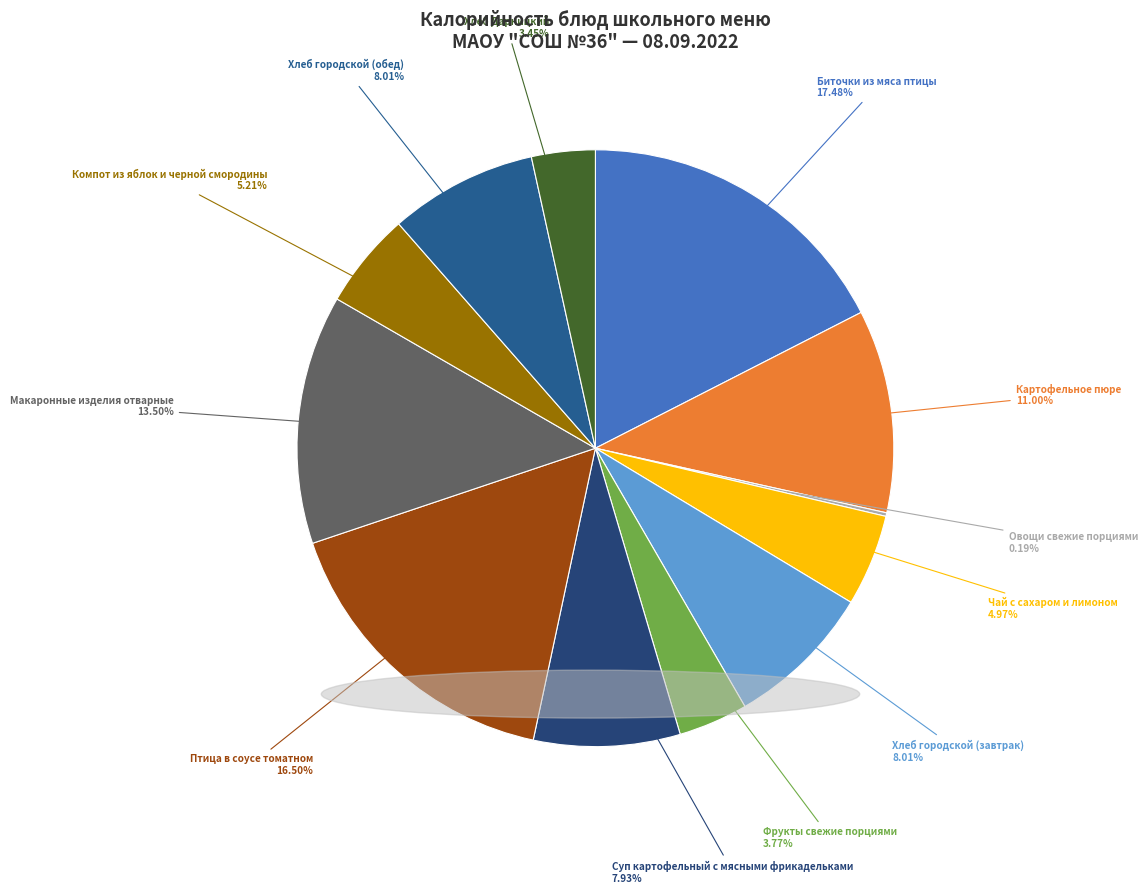

To the nearest percent, what is the average slice percentage?

8%